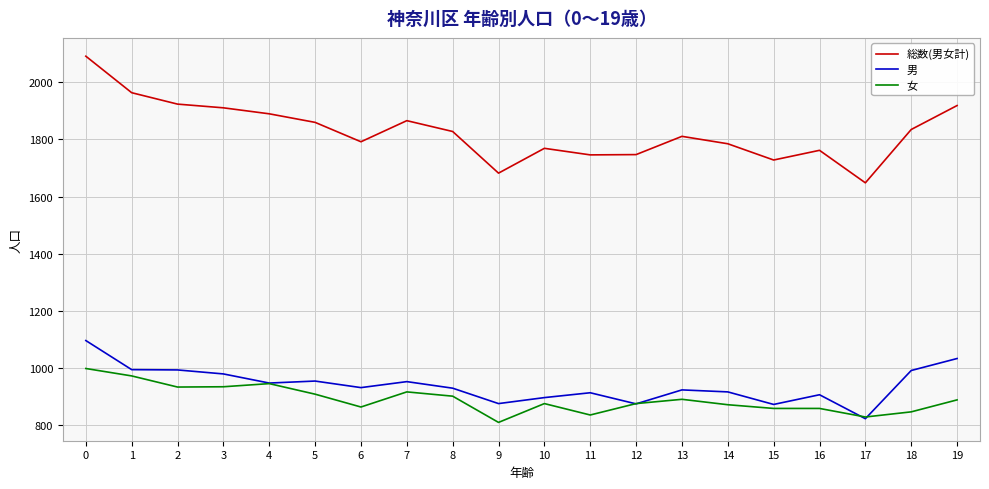

What is the sum of the 総数(男女計) values at 11 and 5?

3606